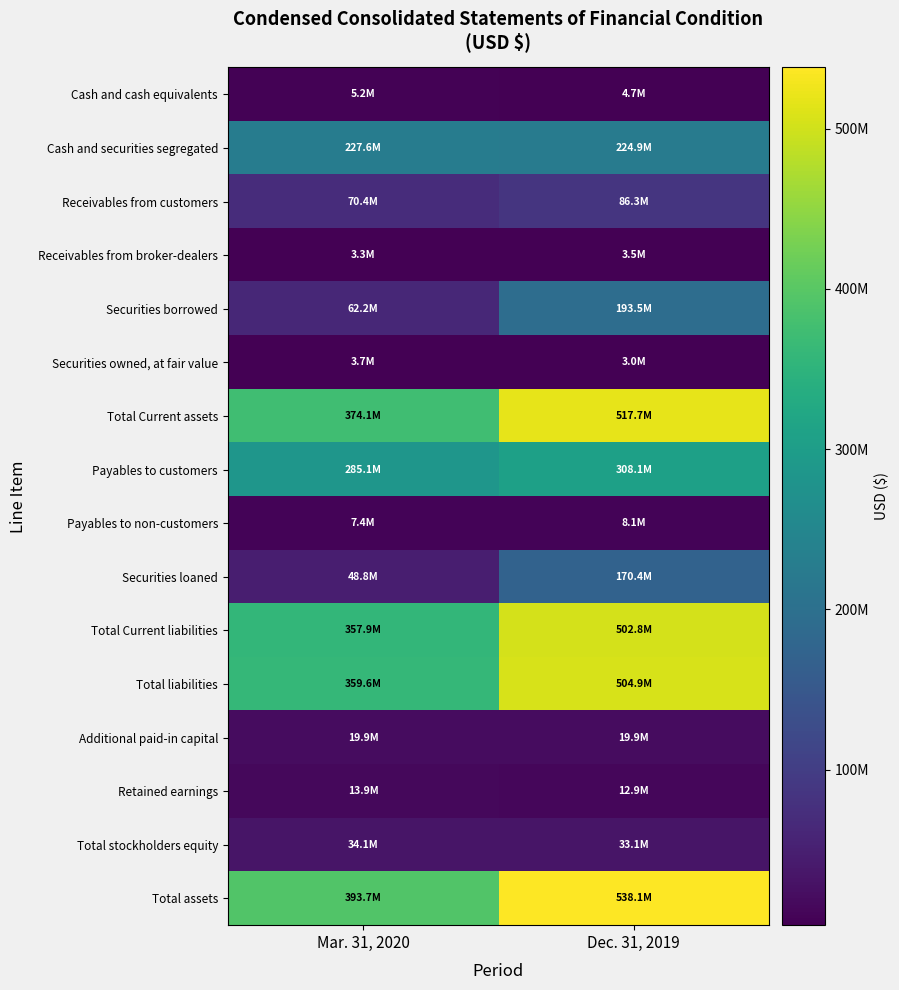

List the series in order of their peak value, highest first.

Total assets, Total Current assets, Total liabilities, Total Current liabilities, Payables to customers, Cash and securities segregated, Securities borrowed, Securities loaned, Receivables from customers, Total stockholders equity, Additional paid-in capital, Retained earnings, Payables to non-customers, Cash and cash equivalents, Securities owned, at fair value, Receivables from broker-dealers